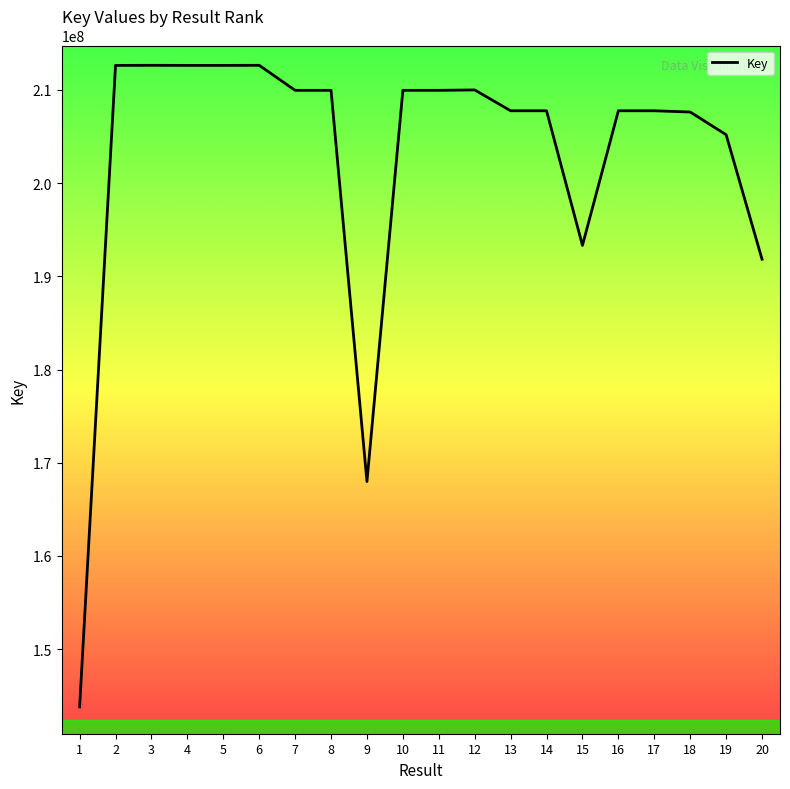

Which has a higher value, 9 or 11?

11